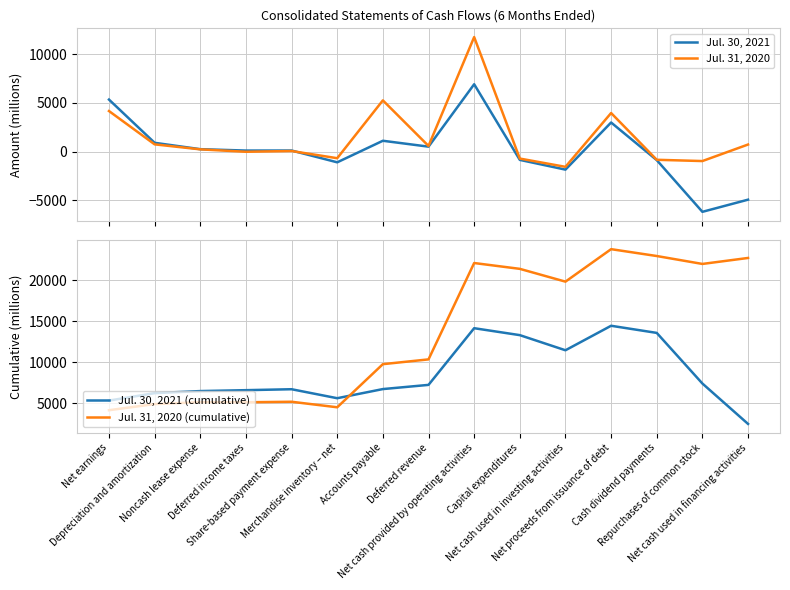

What is the average value of the Jul. 31, 2020 series?

1516